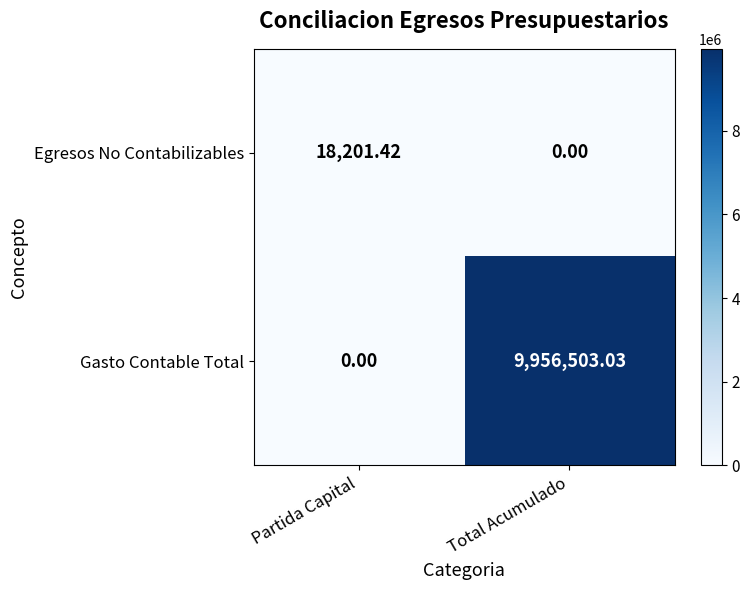

List the series in order of their overall mean, lowest first.

Egresos No Contabilizables, Gasto Contable Total